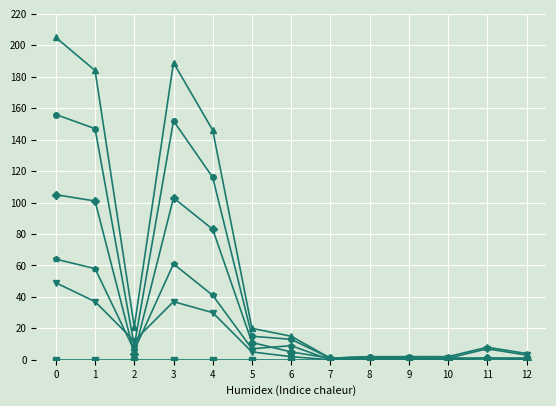

What is the maximum value shown in the chart?

205